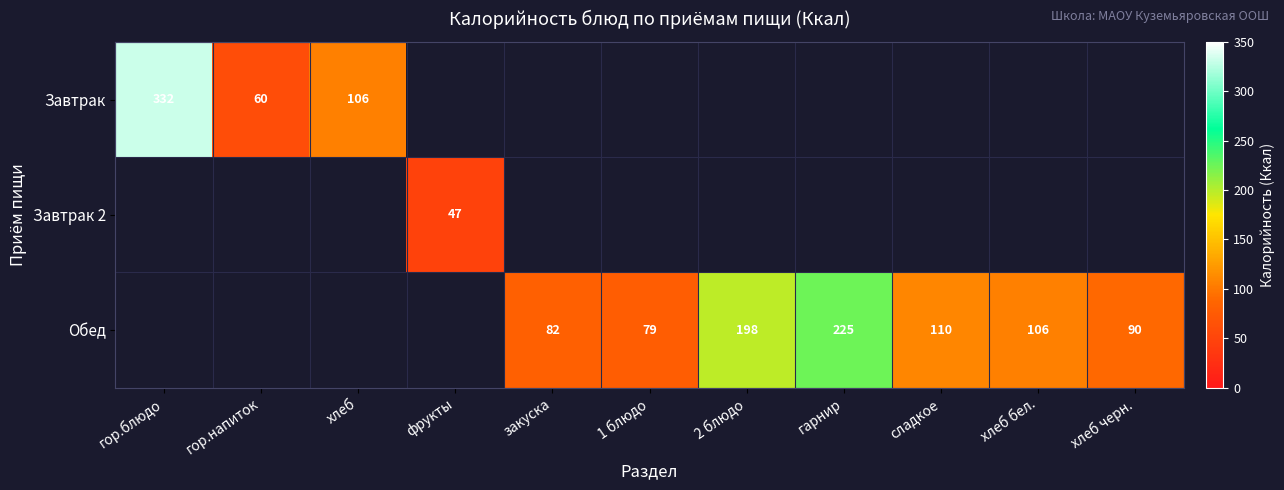

Count the number of data series in this chart.

3